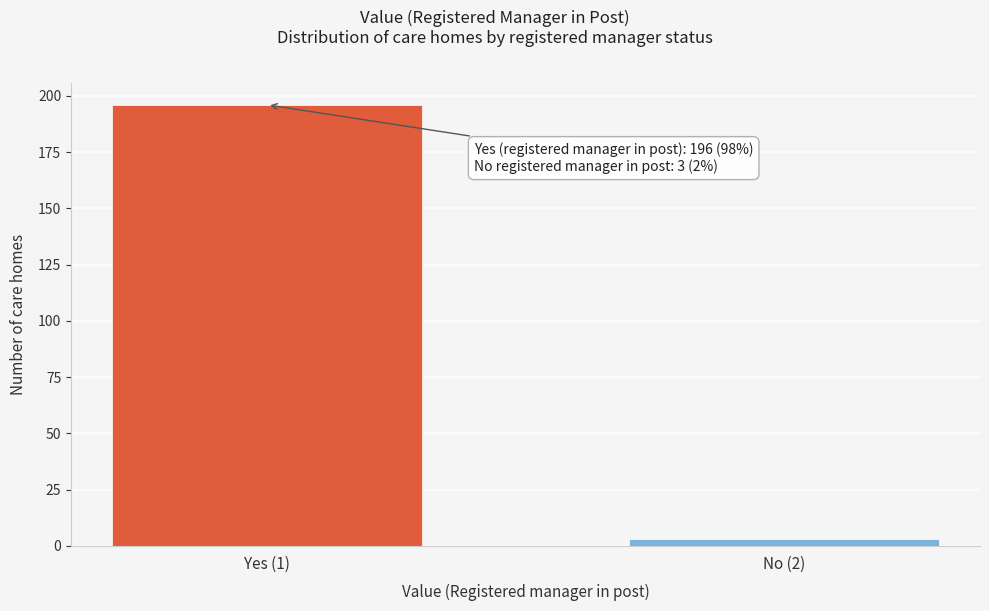

Reading left to right, list all the values displayed in this chart.

Yes (1)=196	No (2)=3